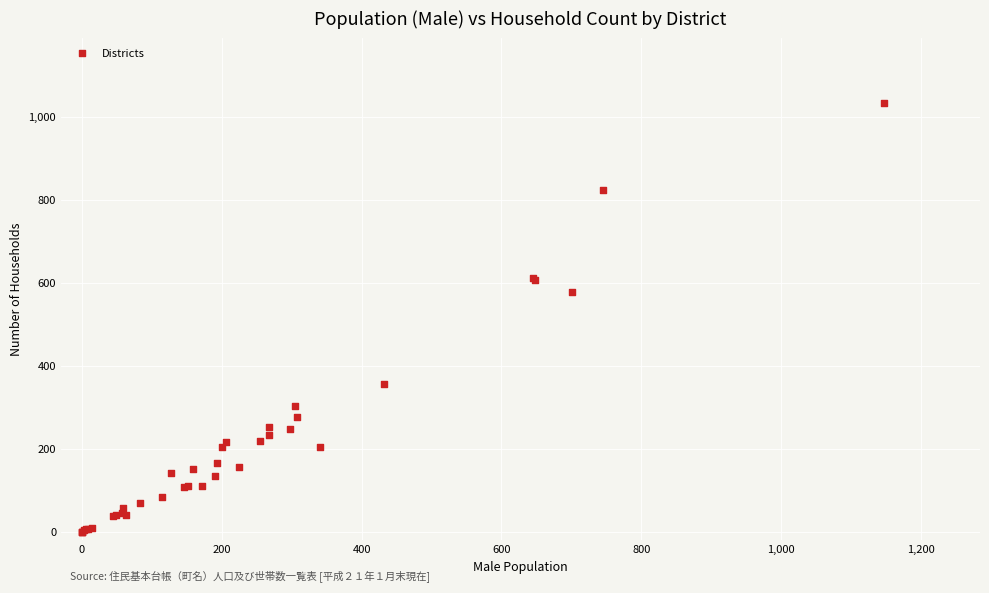

What Y value in the scatter plot is closest to 517?

577